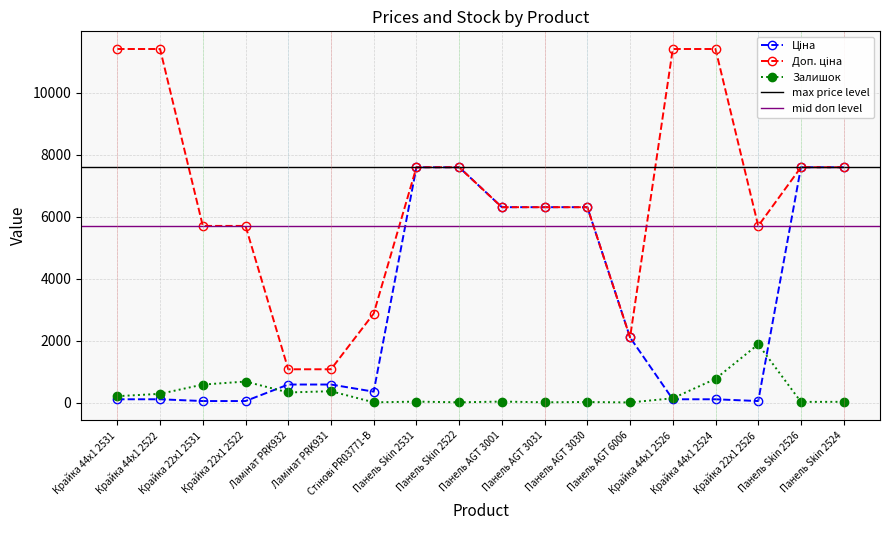

What is the difference between the maximum and minimum values in the Ціна series?

7539.5